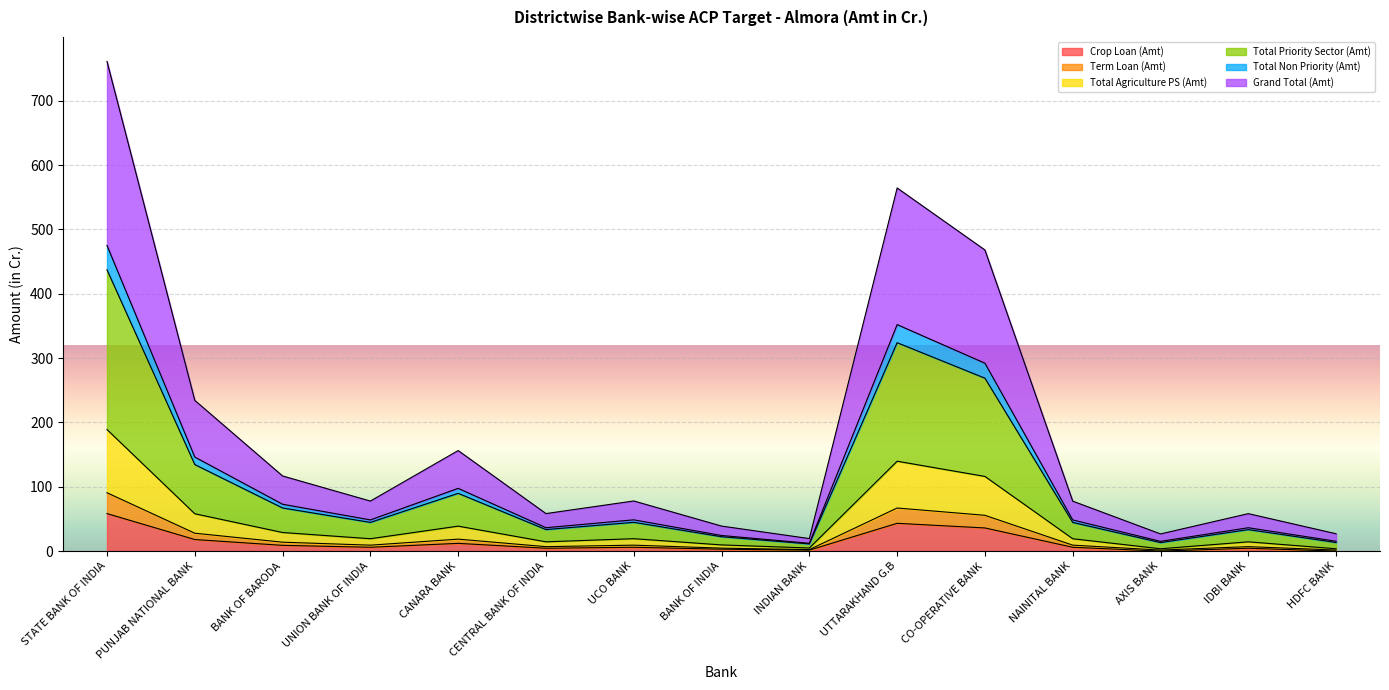

How many lines are shown in the chart?

6